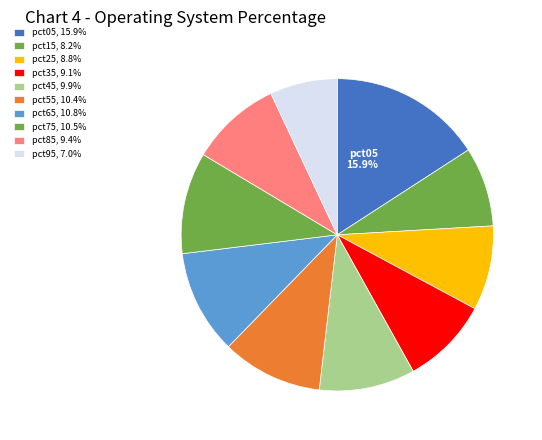

How many segments does this pie chart have?

10